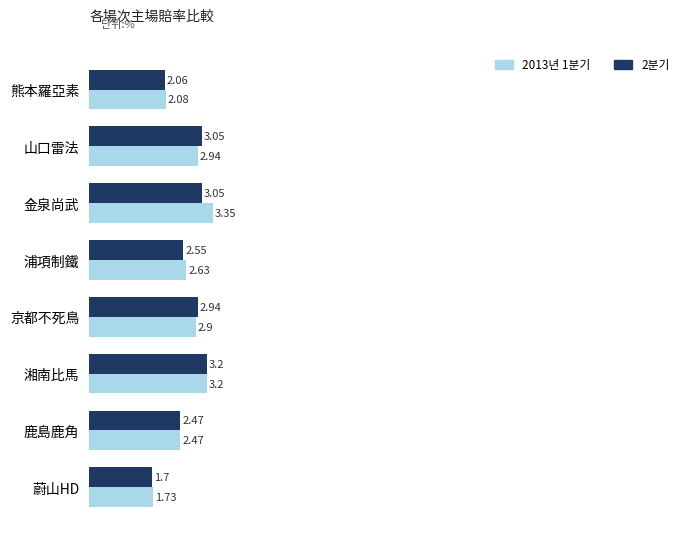

What is the total value across all series at 湘南比馬?

6.4